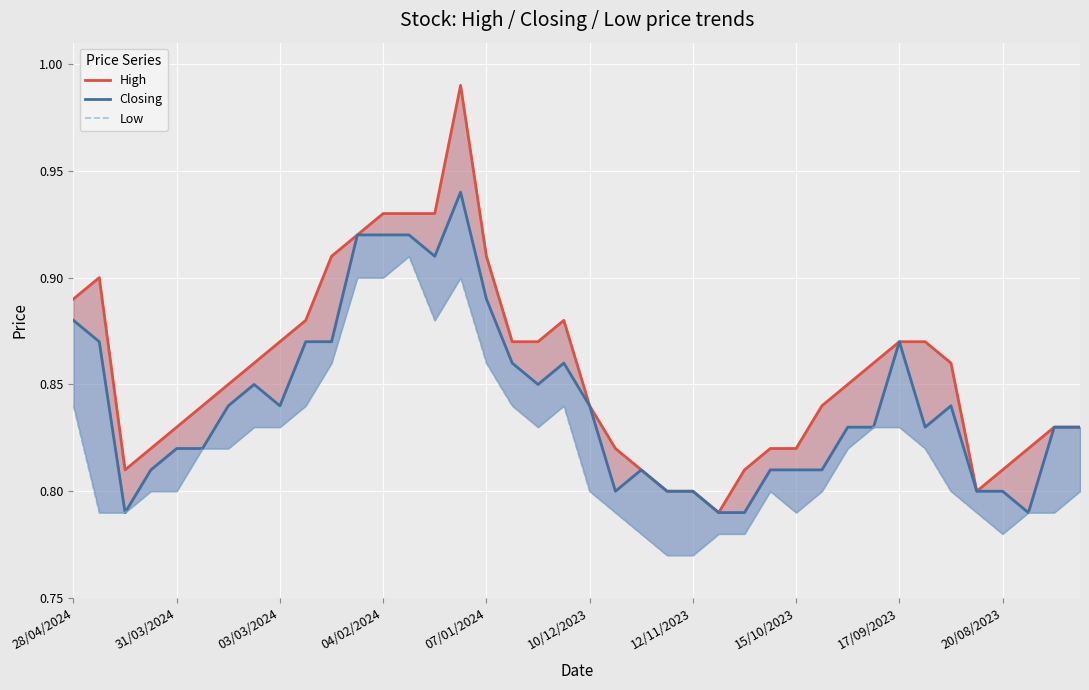

What is the difference between the second highest and second lowest values in the Closing series?

0.1